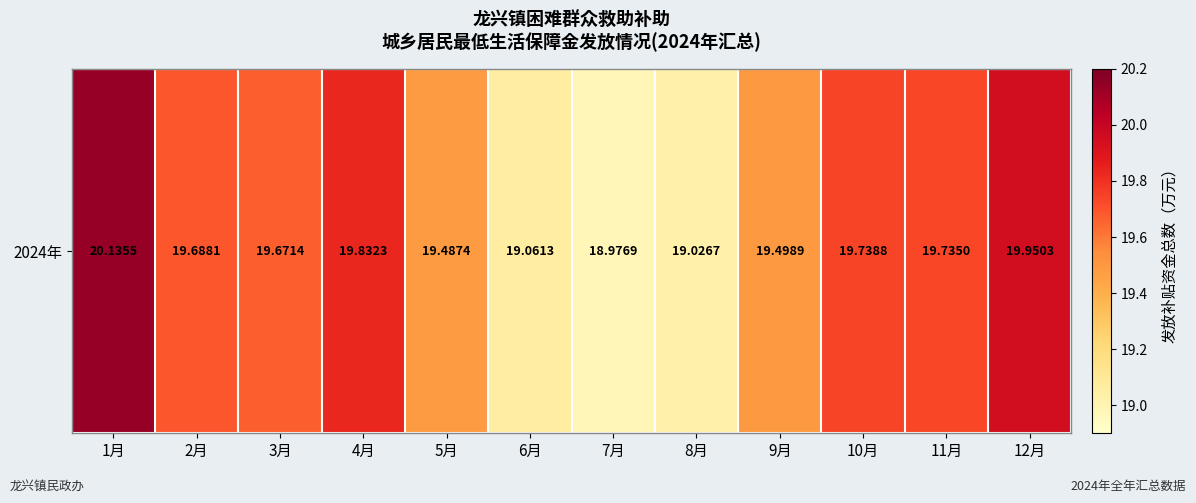

What is the smallest value displayed?

19.0